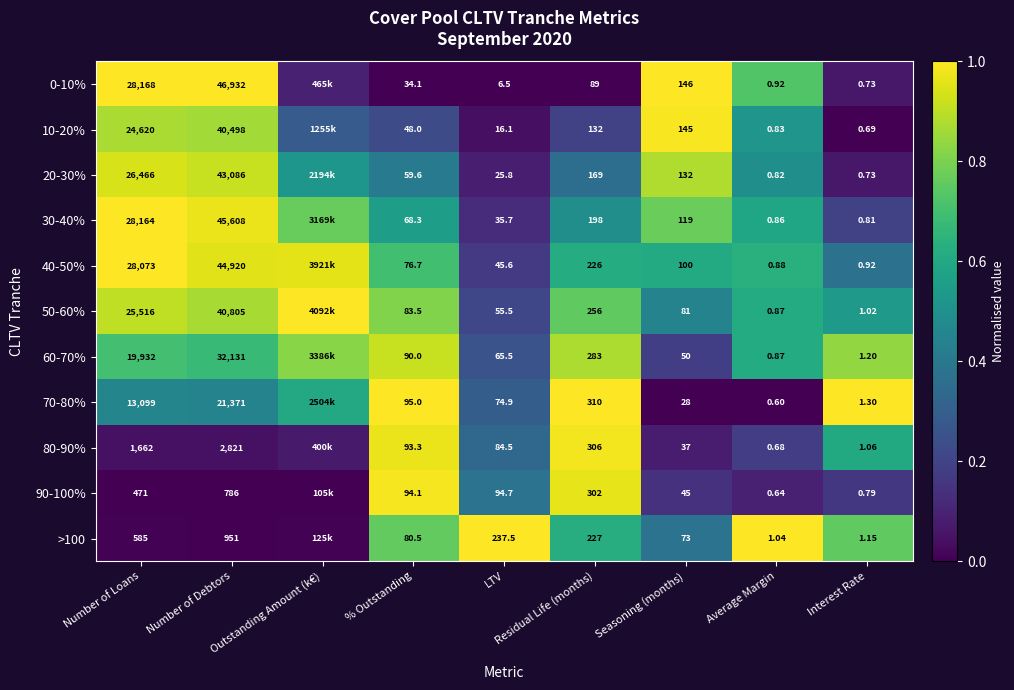

Is it true that 50-60% equals 0.4 at Residual Life (months)?

False